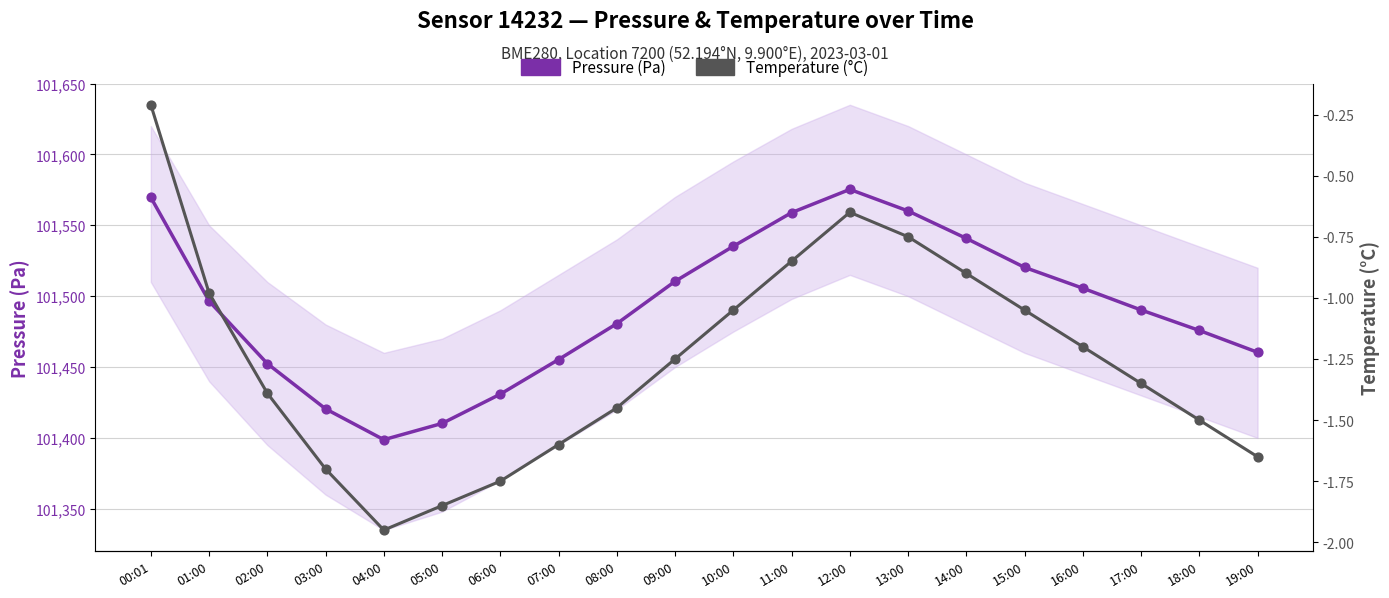

Which series reaches the maximum Y coordinate?

Pressure (Pa)